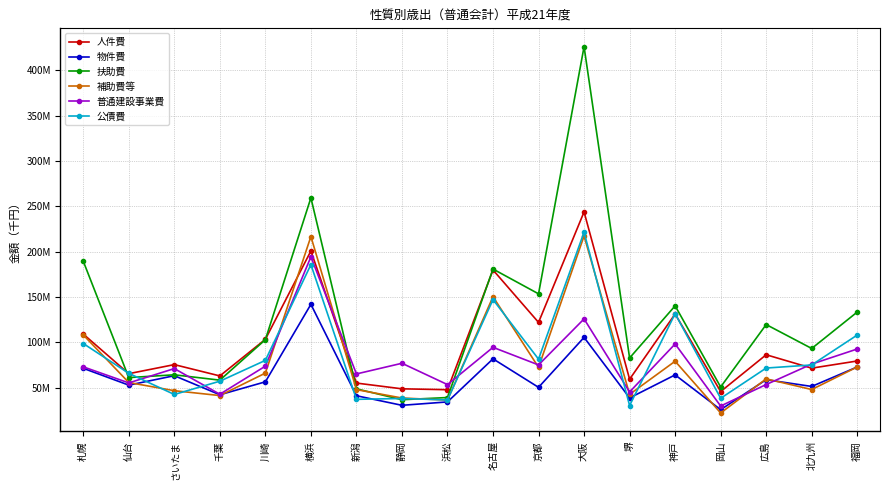

Where is the first local maximum for 人件費?

さいたま